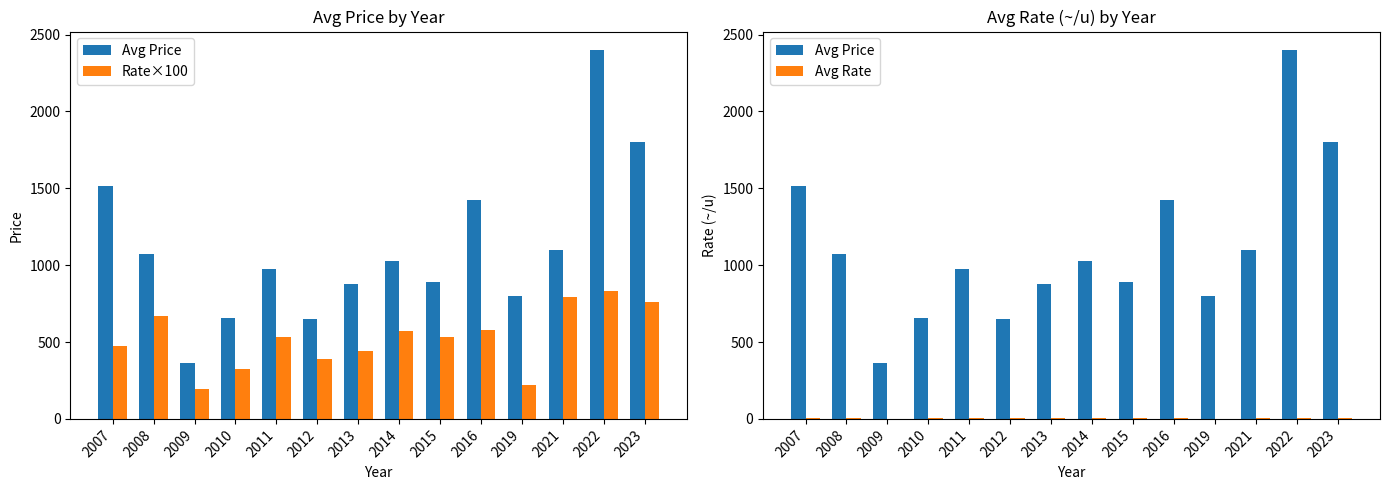

What is the difference between the Avg Price values at 2014 and 2019?

230.0